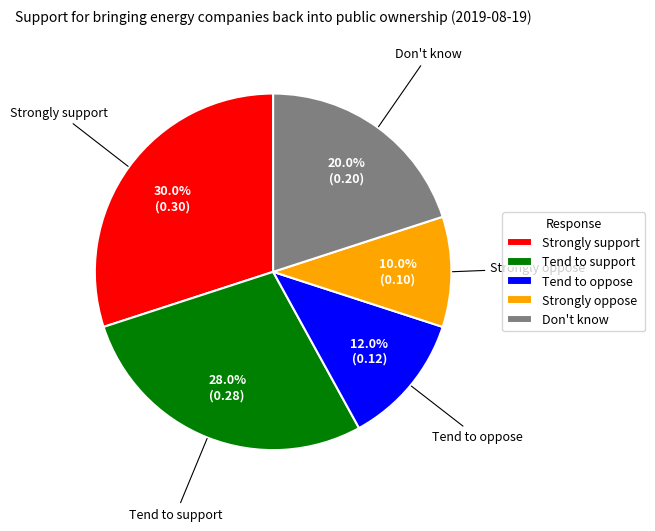

Is the sum of Strongly support and Tend to support greater than half?

Yes